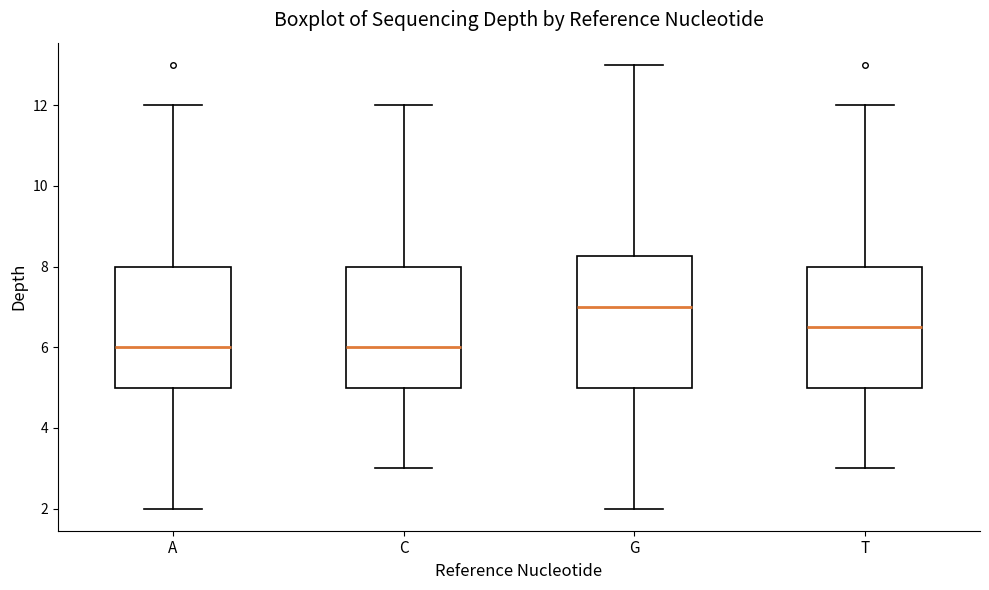

Which box has the highest median line?

G